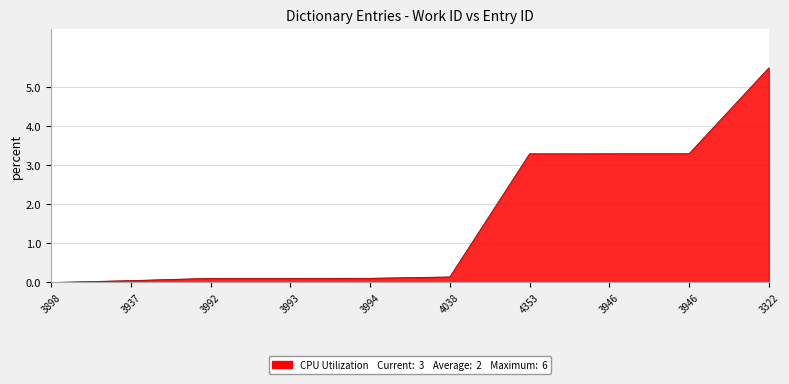

Rank the categories by value from lowest to highest.

3898, 3937, 3992, 3993, 3994, 4038, 4353, 3946, 3946, 3322